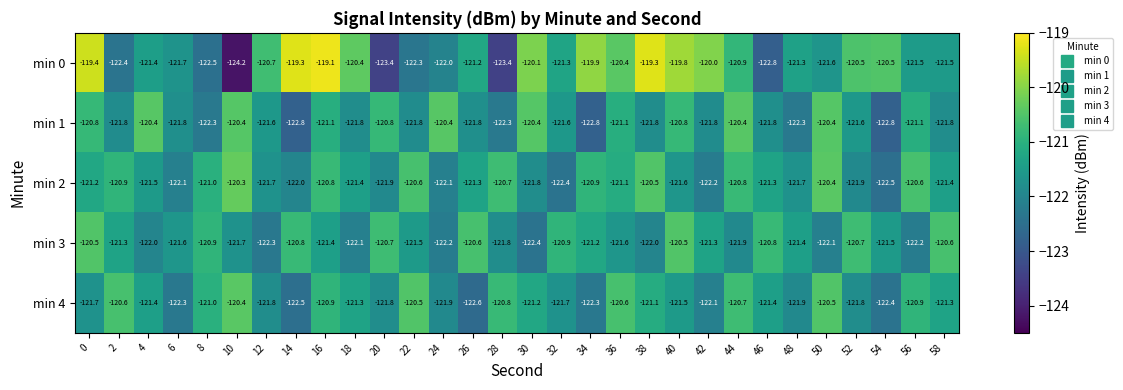

Where is min 4 nearest to the value -121?

8